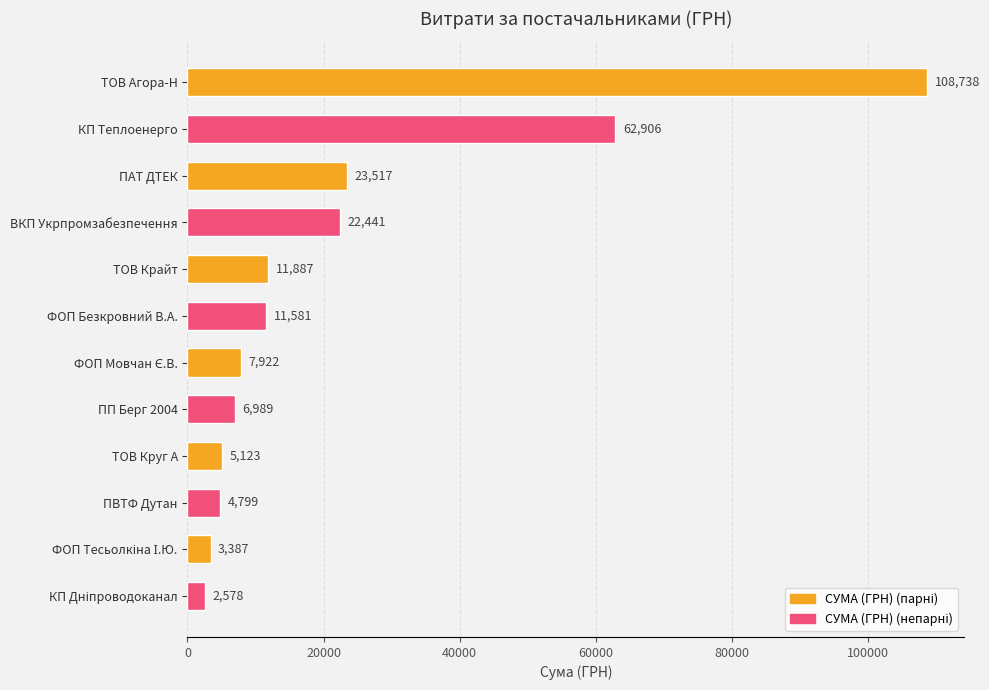

What is the value of the 5th bar from the top?

11887.2